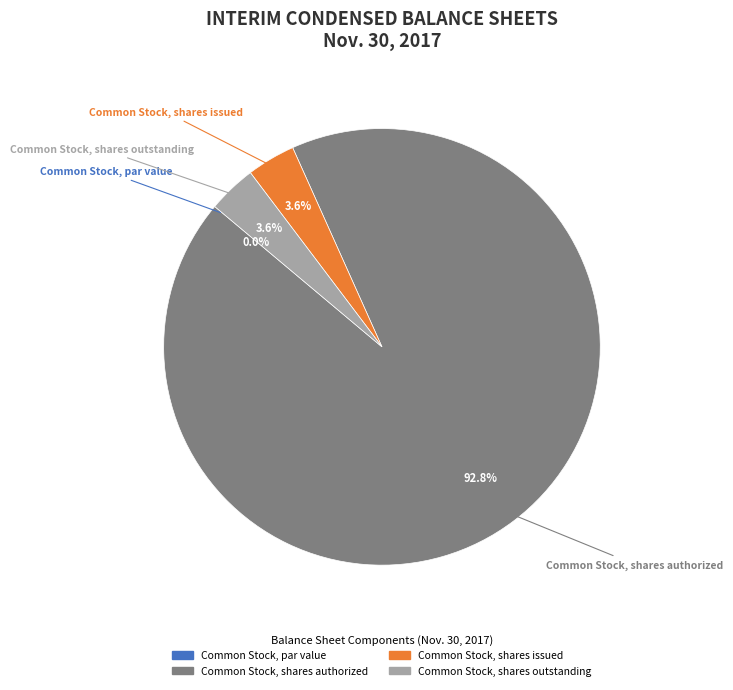

Is it true that Common Stock, shares issued is 9% of the pie?

False